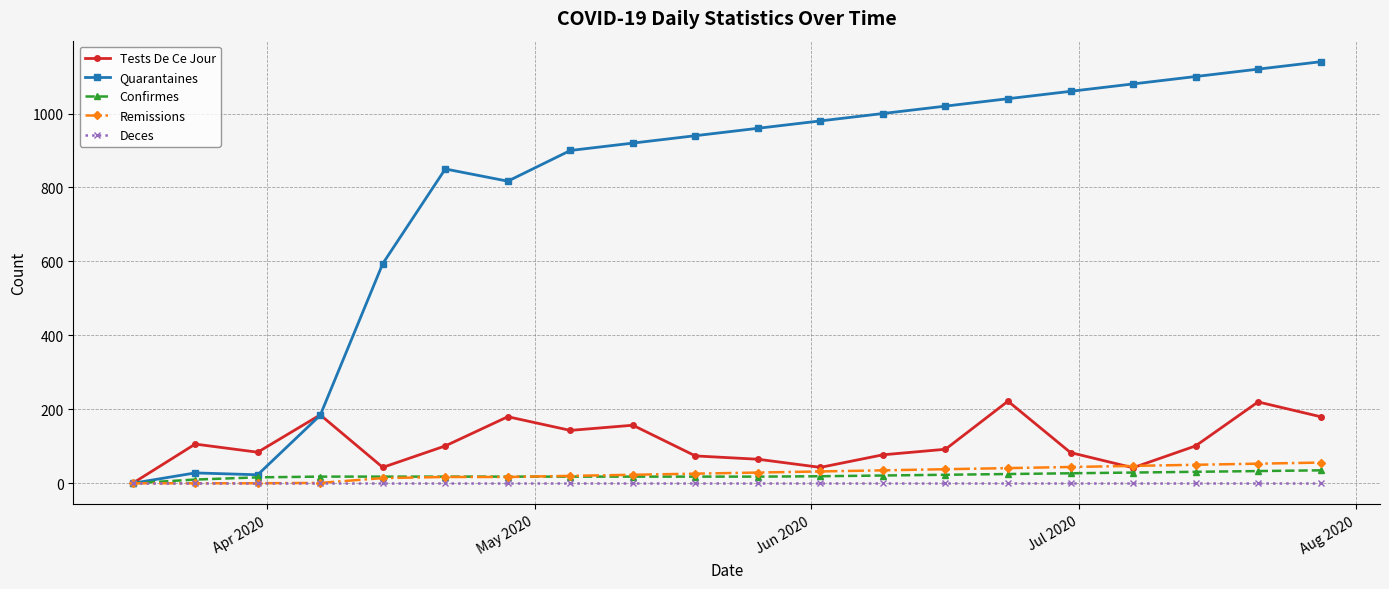

Count the number of categories in the chart.

20